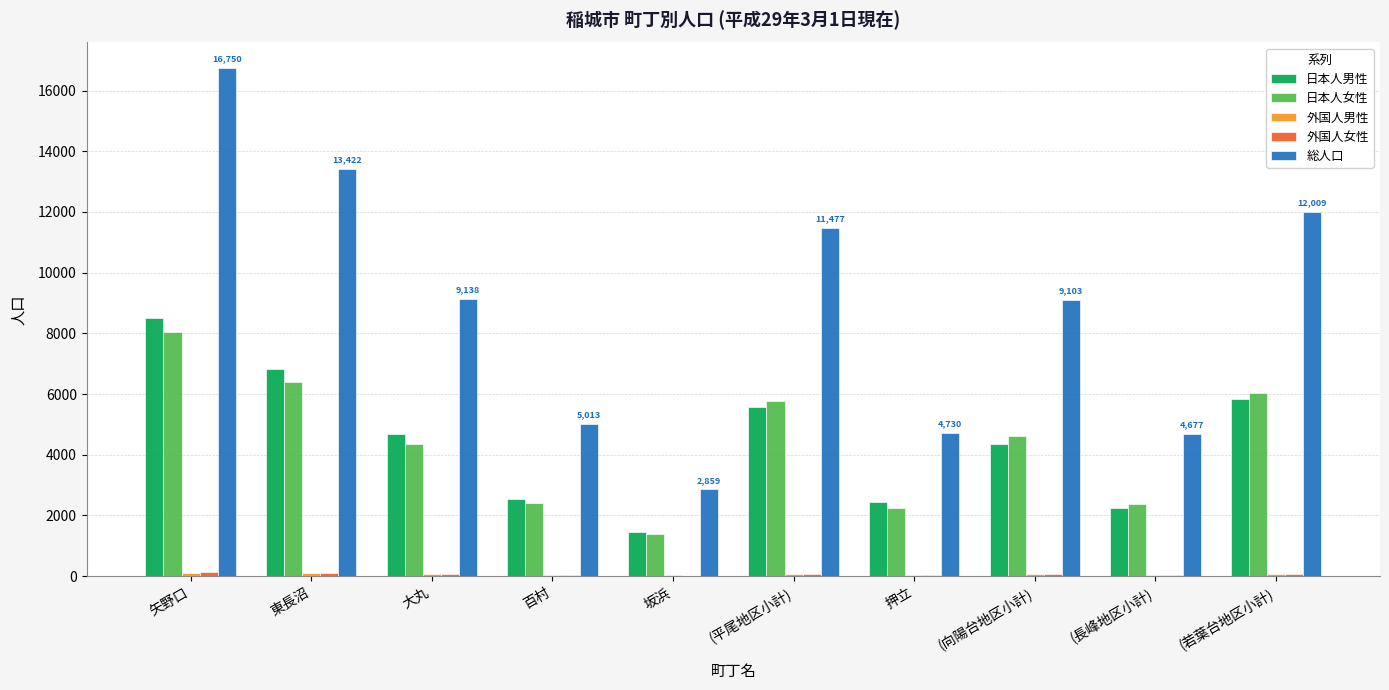

Which label corresponds to the largest value in the chart?

矢野口